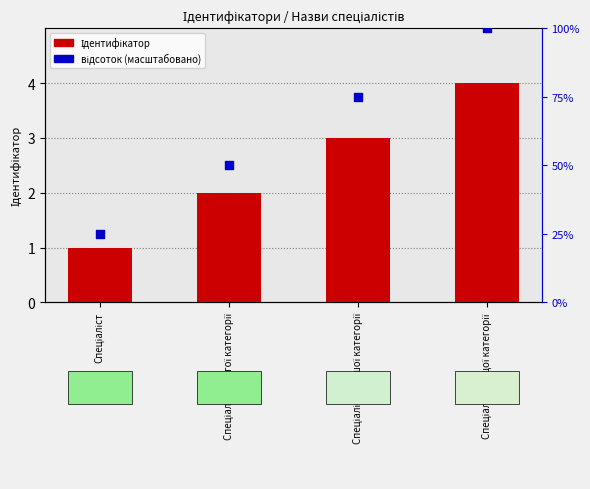

Which series has the widest spread of Y values?

відсоток (масштабовано)